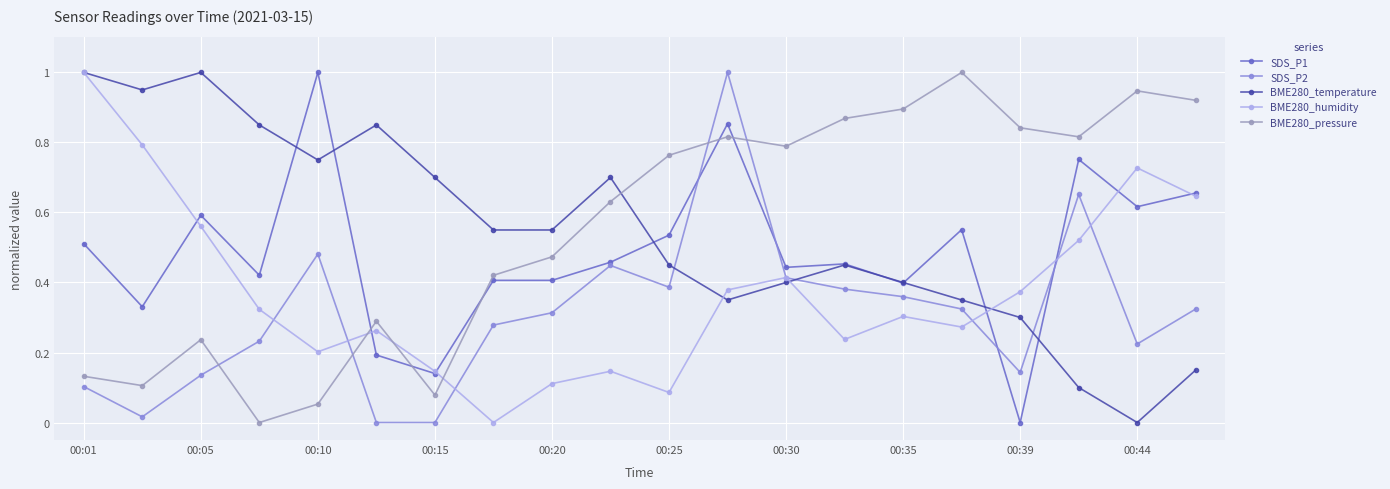

How many distinct data groups are displayed?

5